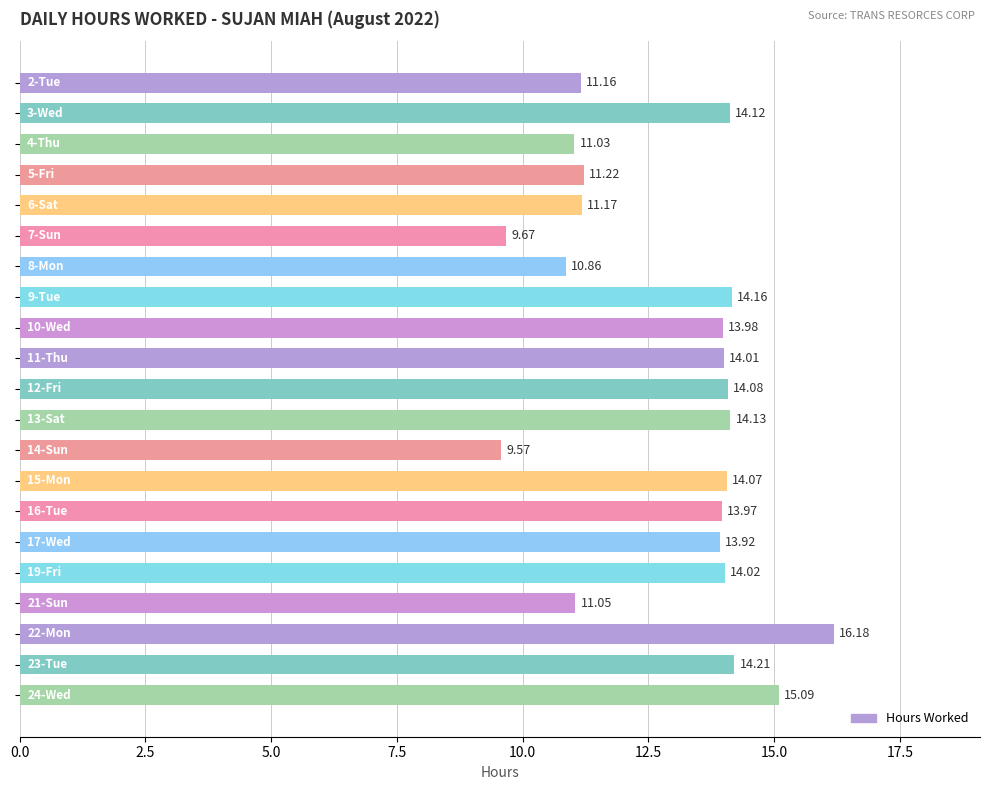

How many series are shown in this chart?

1